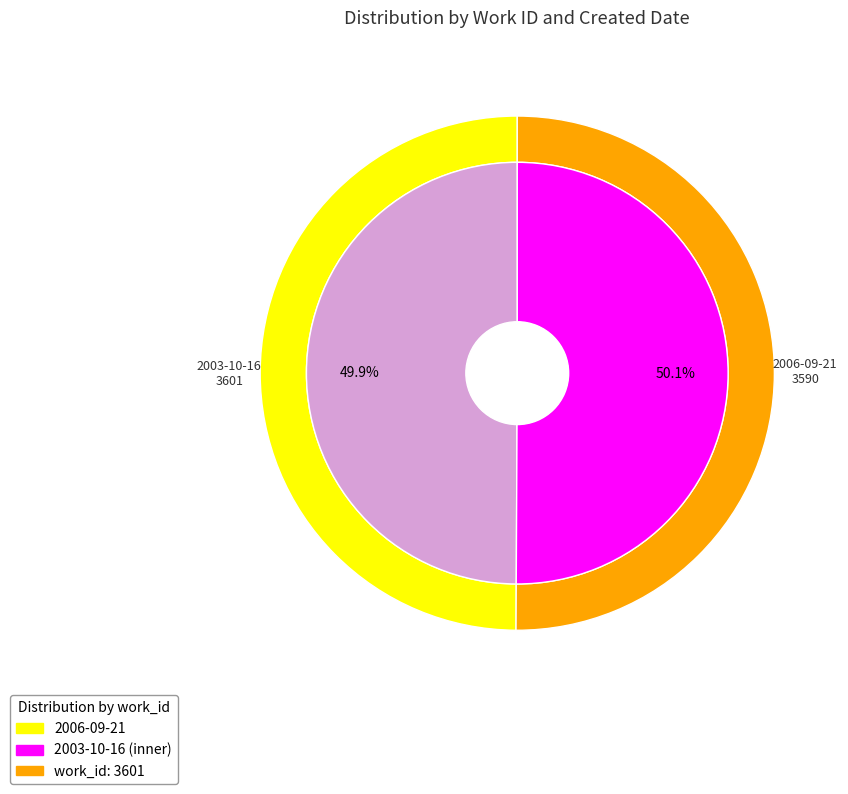

What is the change in value from 2006-09-21 to 2003-10-16?

+11